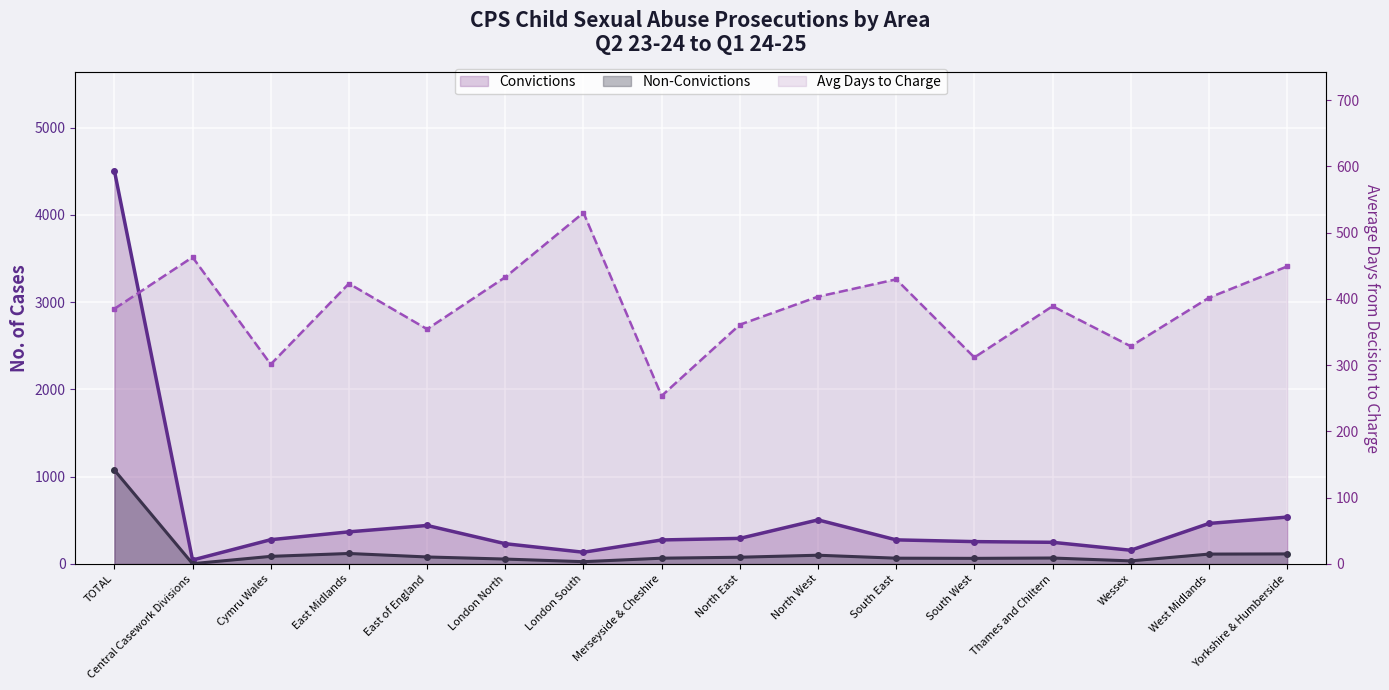

What is the label of the 15th point from the right?

Central Casework Divisions